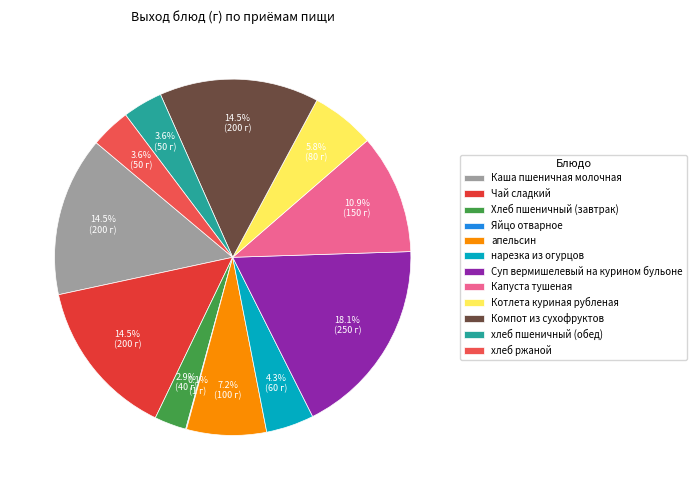

Which slice is the largest?

Суп вермишелевый на курином бульоне